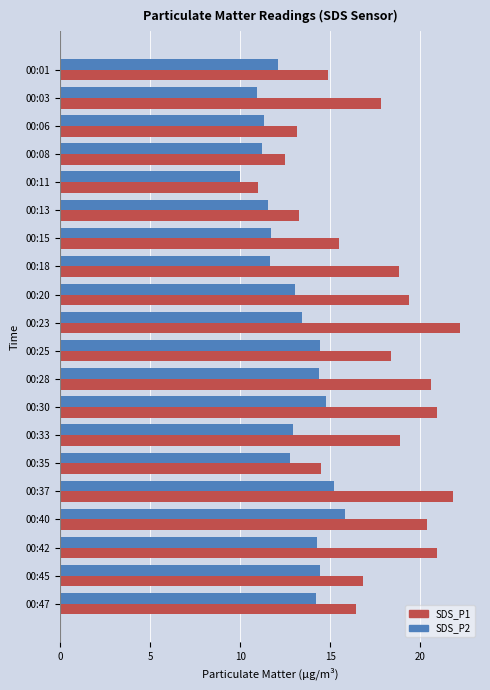

The value of SDS_P2 at 00:01 is 12.1. True or false?

True